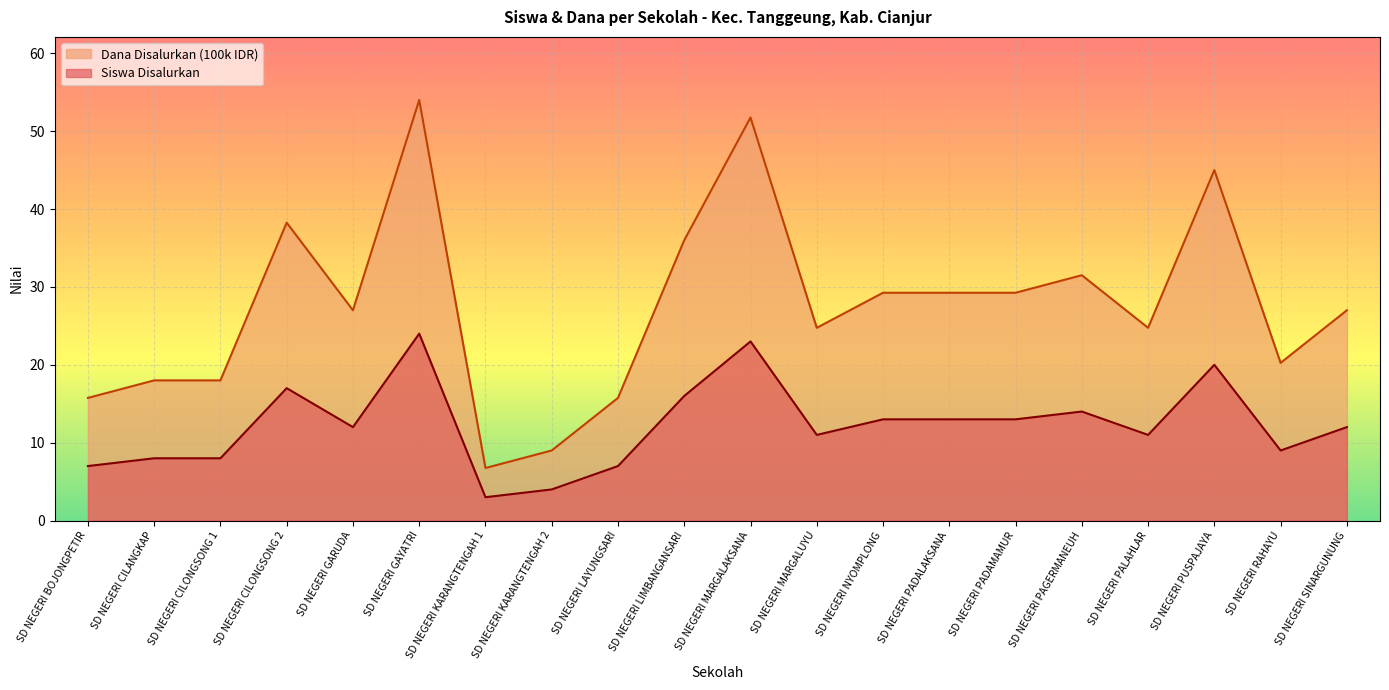

What is the total value across all series at SD NEGERI GAYATRI?

78.0